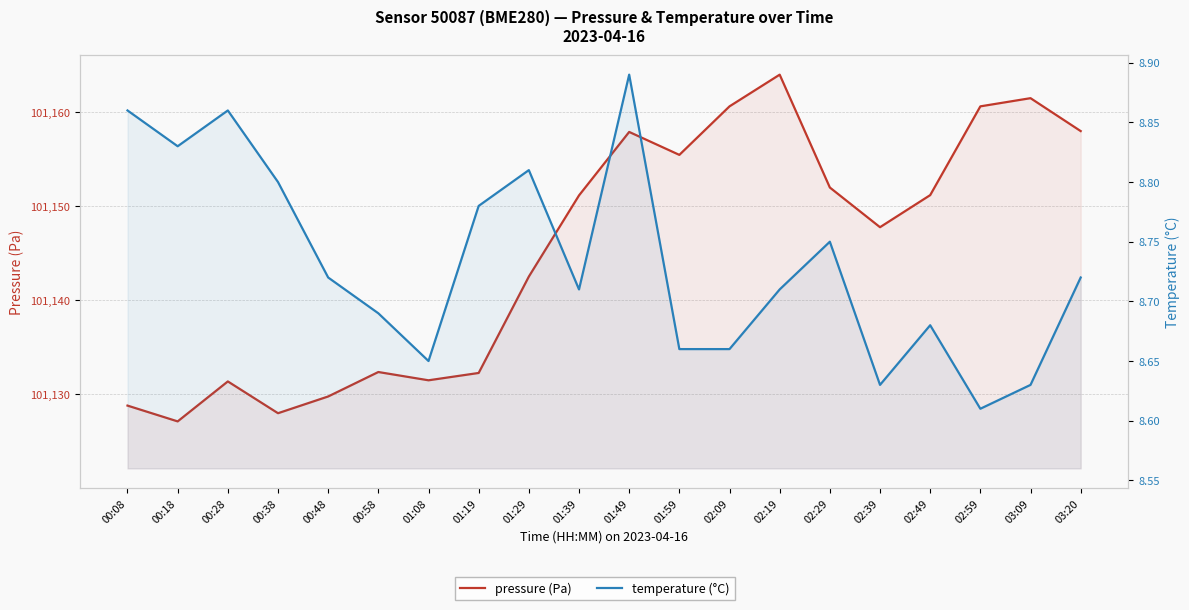

Reading left to right, list all the values displayed in this chart.

pressure (Pa): 101128.8	101127.1	101131.4	101128.0	101129.8	101132.4	101131.5	101132.3	101142.5	101151.2	101157.9	101155.5	101160.6	101164.0	101152.0	101147.8	101151.2	101160.6	101161.5	101158.0
temperature (°C): 8.9	8.8	8.9	8.8	8.7	8.7	8.7	8.8	8.8	8.7	8.9	8.7	8.7	8.7	8.8	8.6	8.7	8.6	8.6	8.7